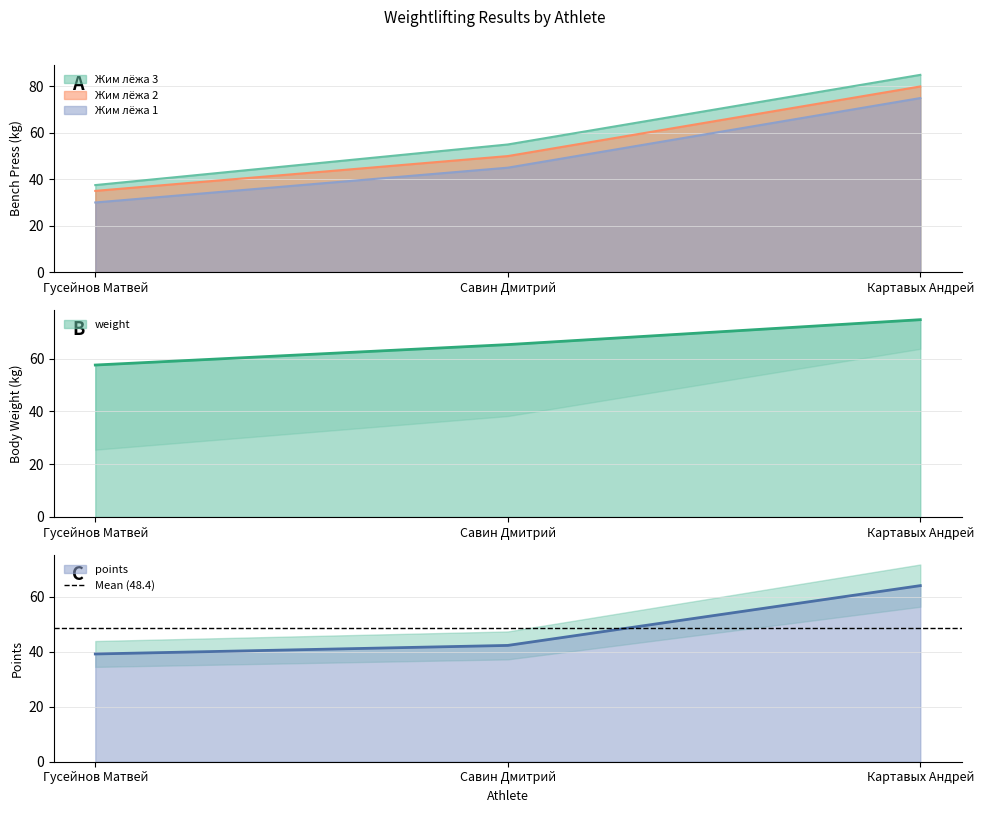

What is the spread (max minus min) of values at Савин Дмитрий?

23.1